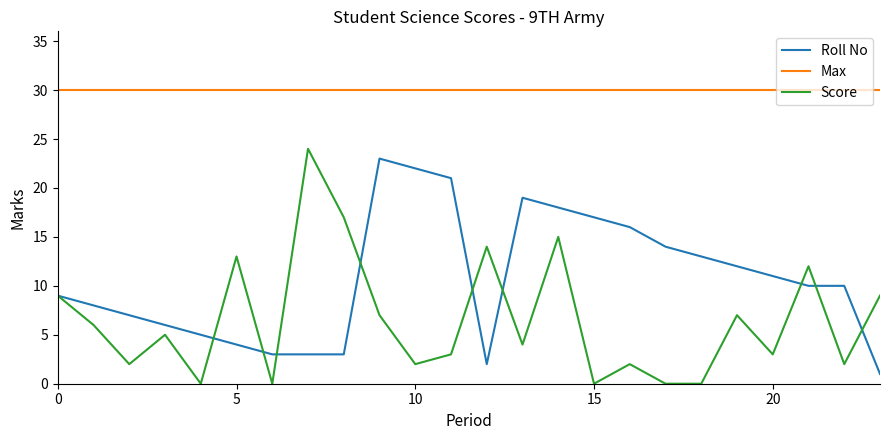

Rank the series by their average value, from lowest to highest.

Score, Roll No, Max